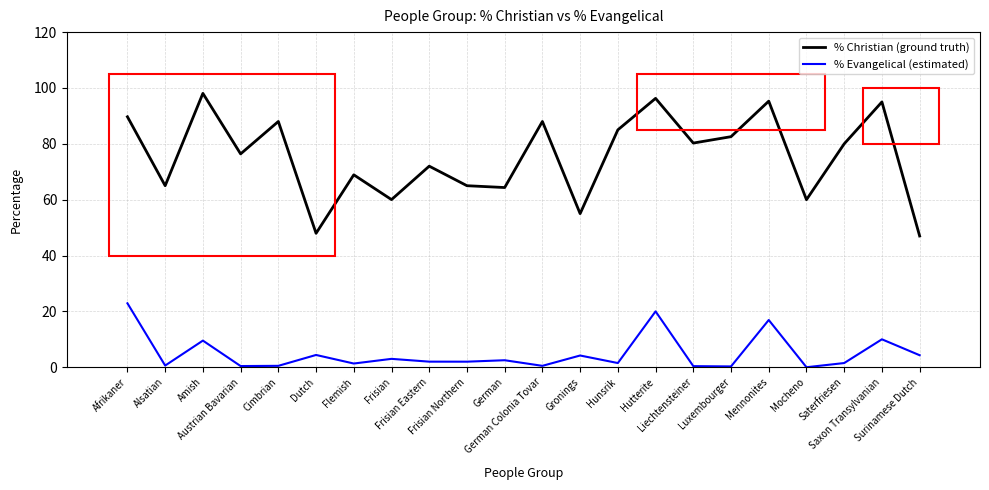

At which category is the sum across all series the highest?

Hutterite